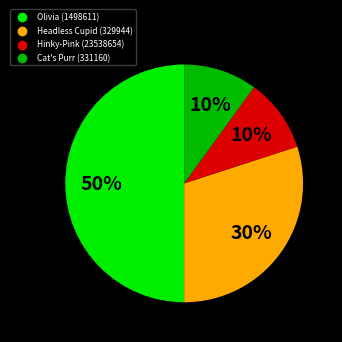

Is it true that Hinky-Pink (23538654) is 10% of the pie?

True